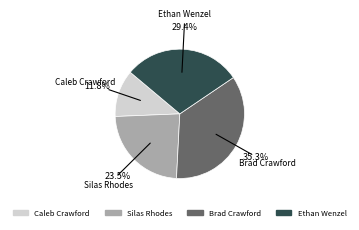

Which category has the smallest portion of the pie?

Caleb Crawford